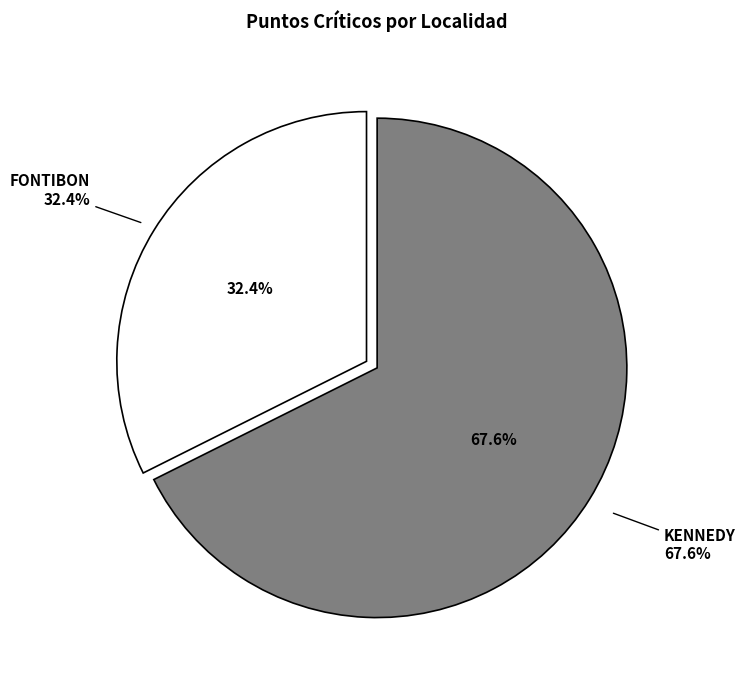

Count the number of slices in the pie.

2